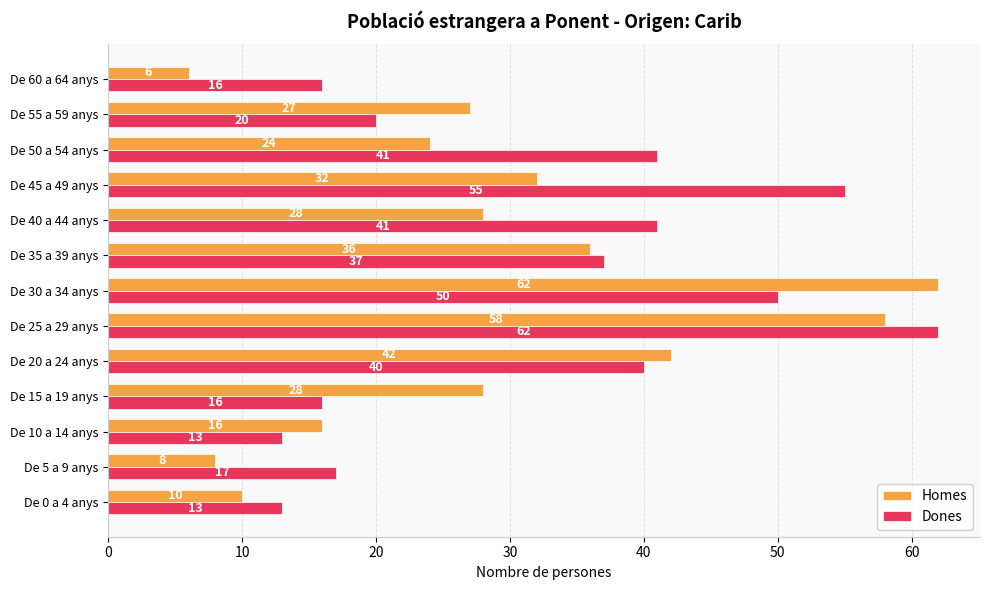

Which category has the lowest value in the Homes series?

De 60 a 64 anys